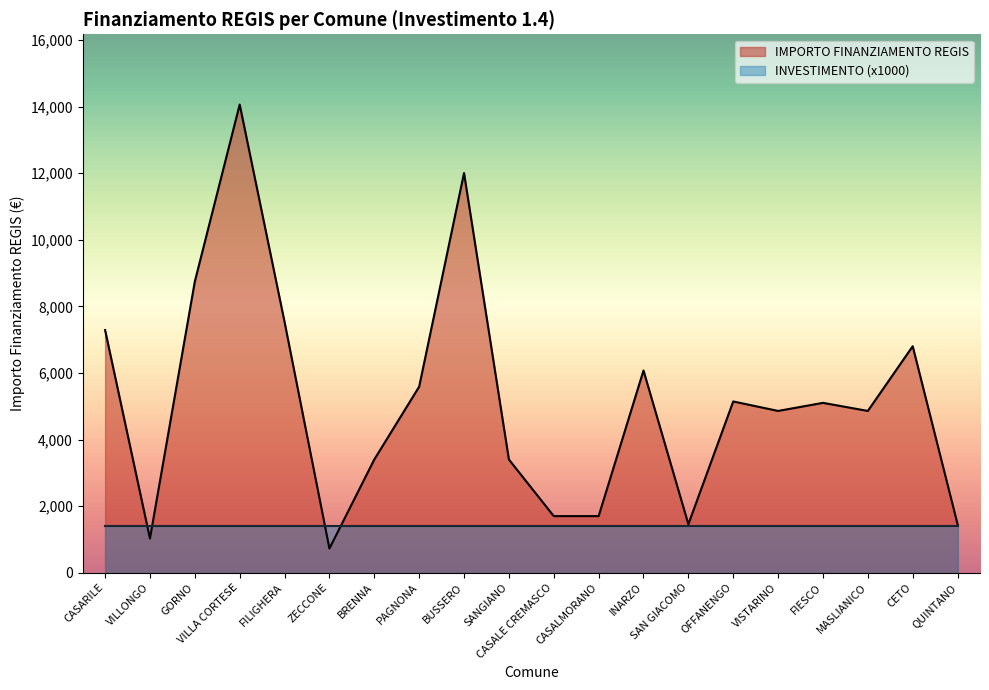

Reading right to left, what are all the values shown in this chart?

1458	6804	4860	5103	4860	5145	1458	6075	1701	1701	3402	12005	5589	3402	729	7533	14063	8748	1029	7290